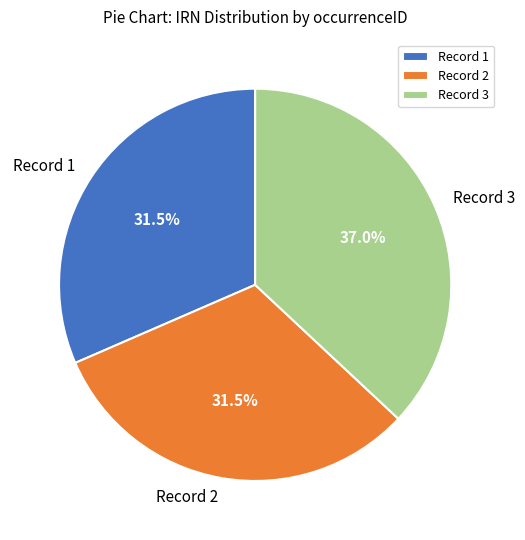

Which has a higher value, Record 2 or Record 3?

Record 3